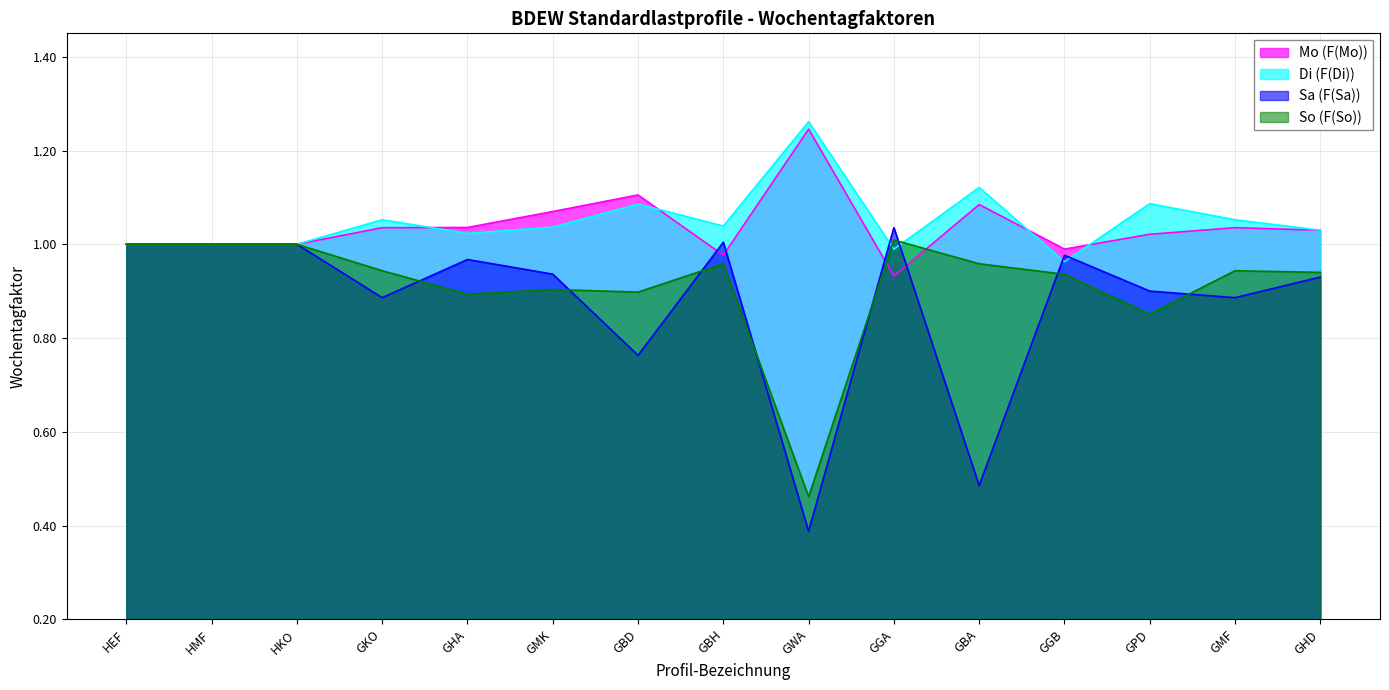

Where is the first local maximum for Di (F(Di))?

GKO